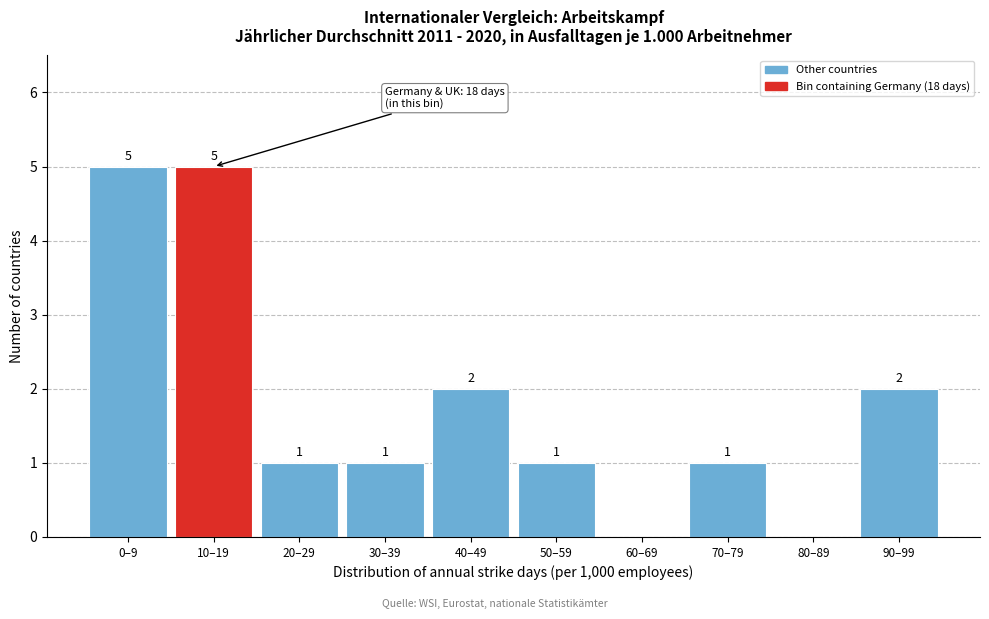

Reading left to right, what are all the values shown in this chart?

0–9=5	10–19=5	20–29=1	30–39=1	40–49=2	50–59=1	60–69=0	70–79=1	80–89=0	90–99=2